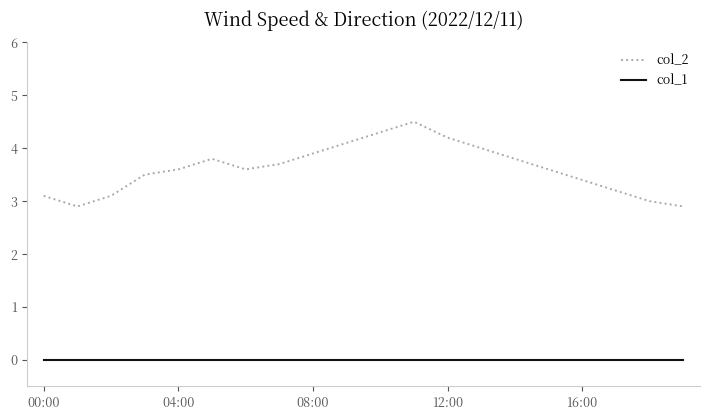

Which series has the largest range (max minus min)?

col_2